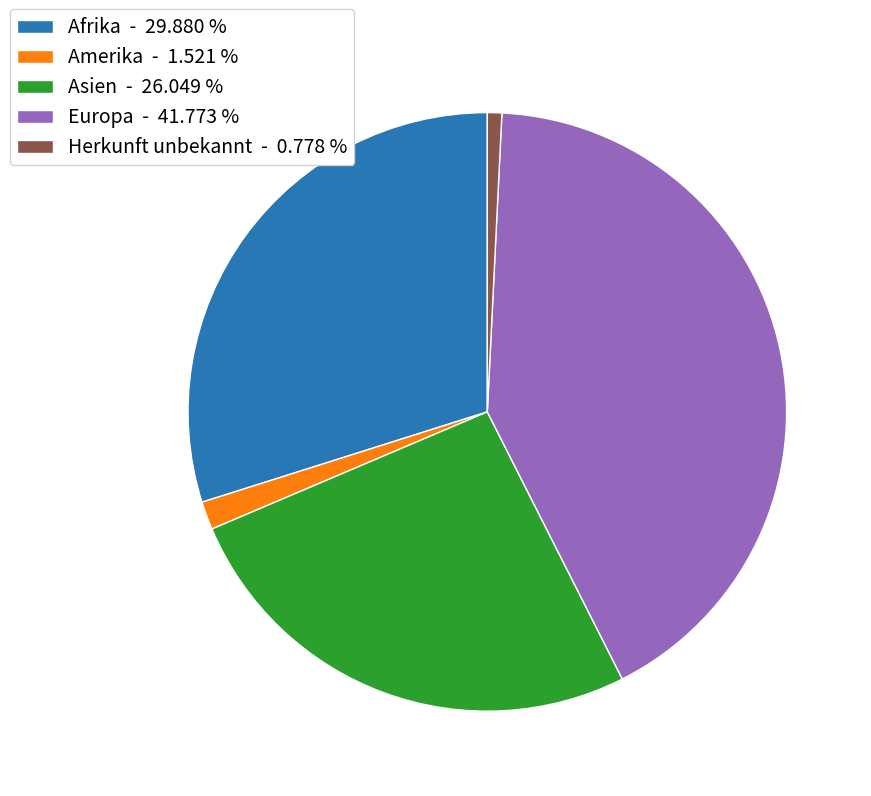

The Amerika slice represents 2% of the pie. True or false?

True